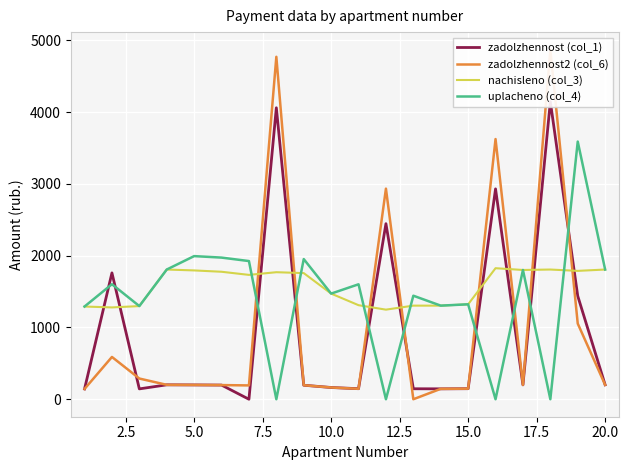

True or false: uplacheno (col_4) has more than 2 points higher than both neighbors.

True